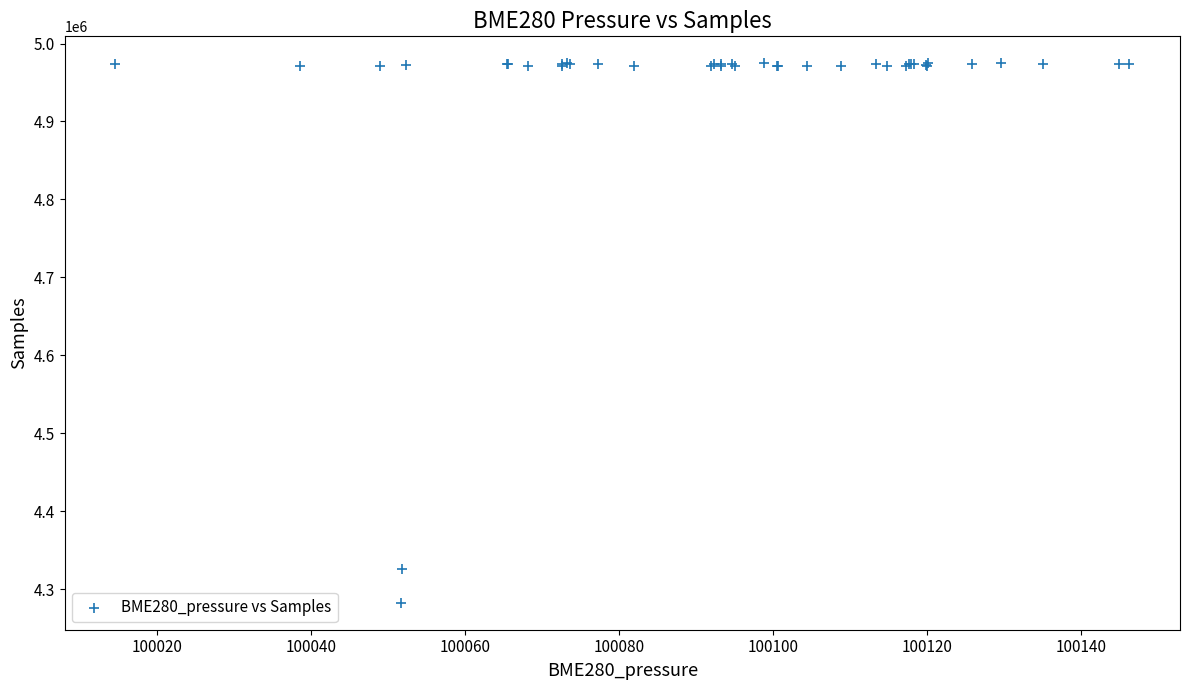

What Y value in the scatter plot is closest to 4628666?

4325610